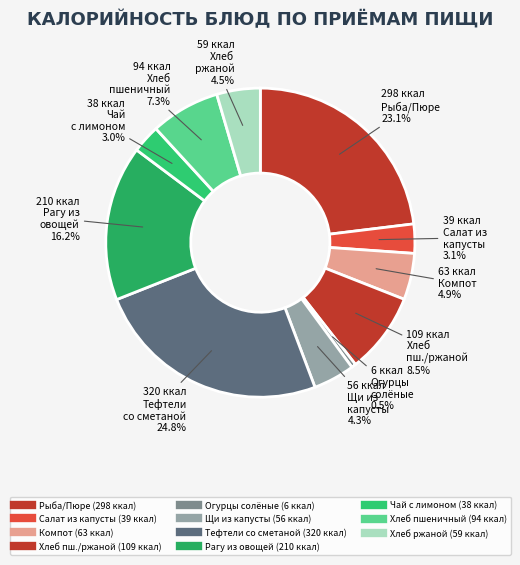

How many slices are in this pie chart?

11